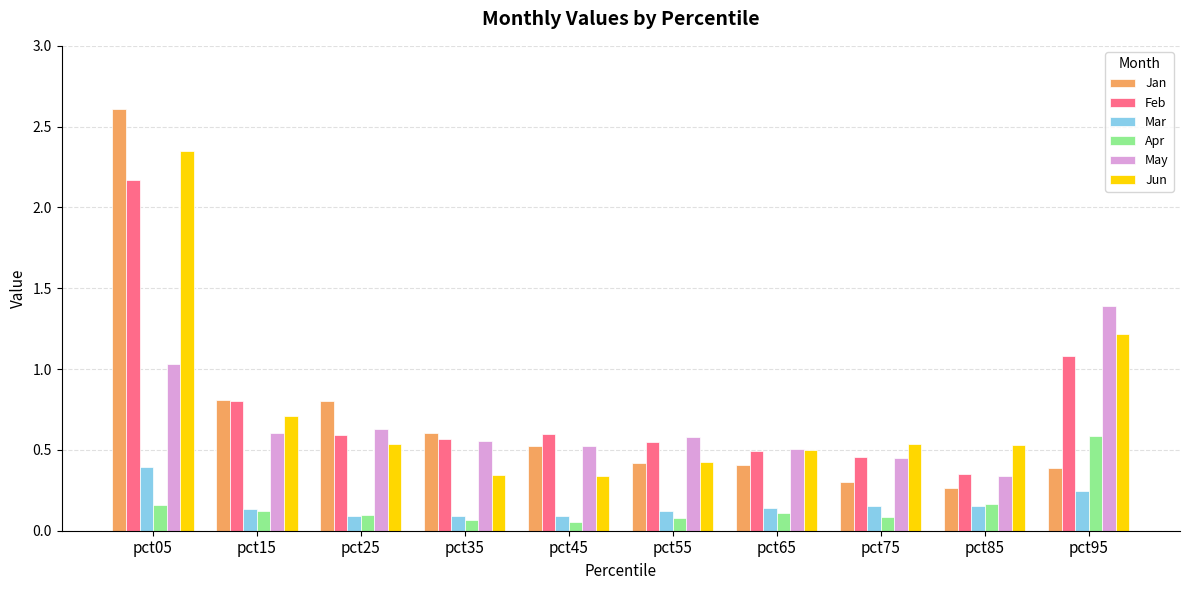

The value of Feb at pct75 is 0.5. True or false?

True